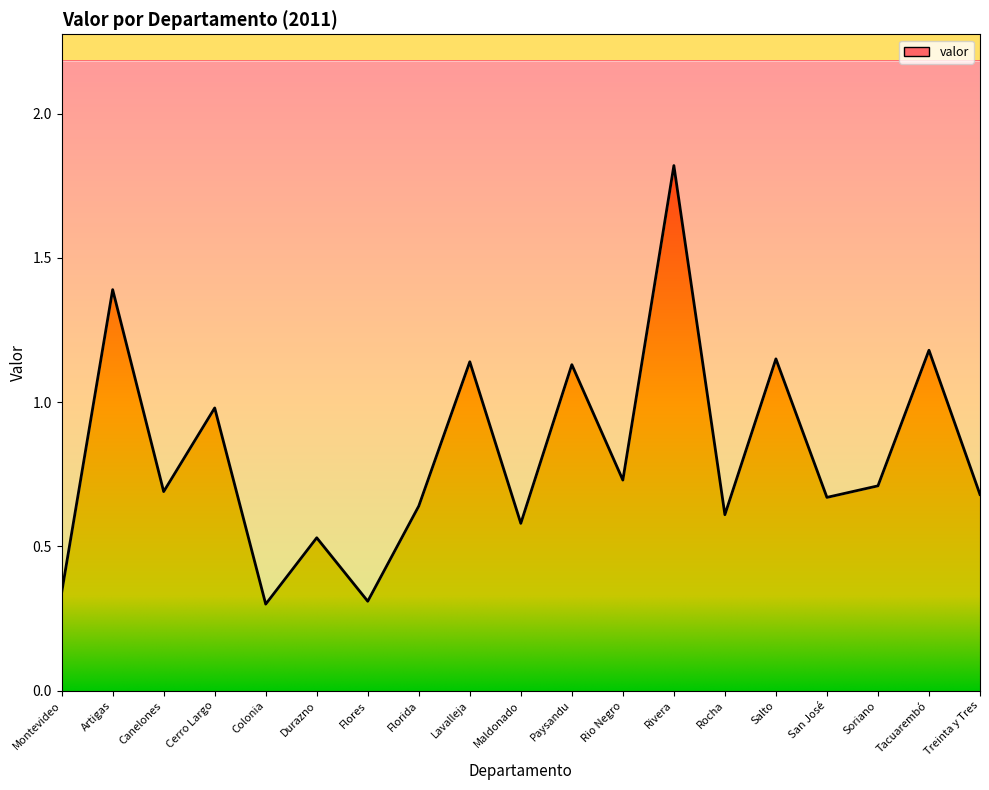

How many lines are shown in the chart?

1